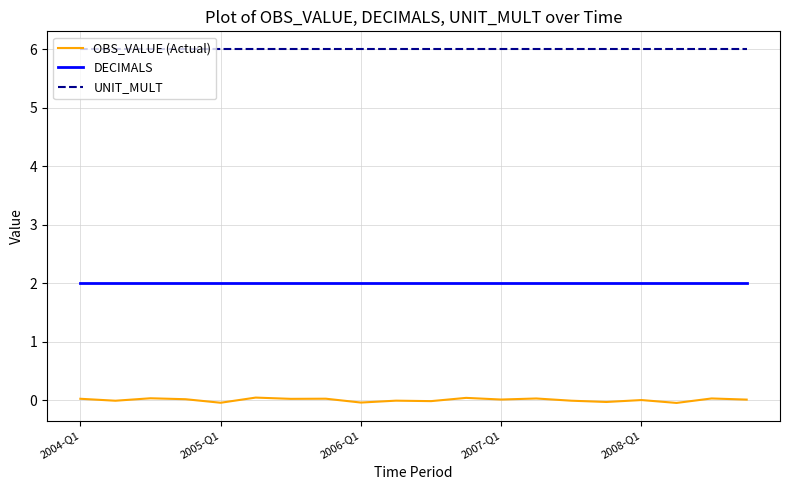

What are all the series names shown in the legend?

OBS_VALUE (Actual), DECIMALS, UNIT_MULT